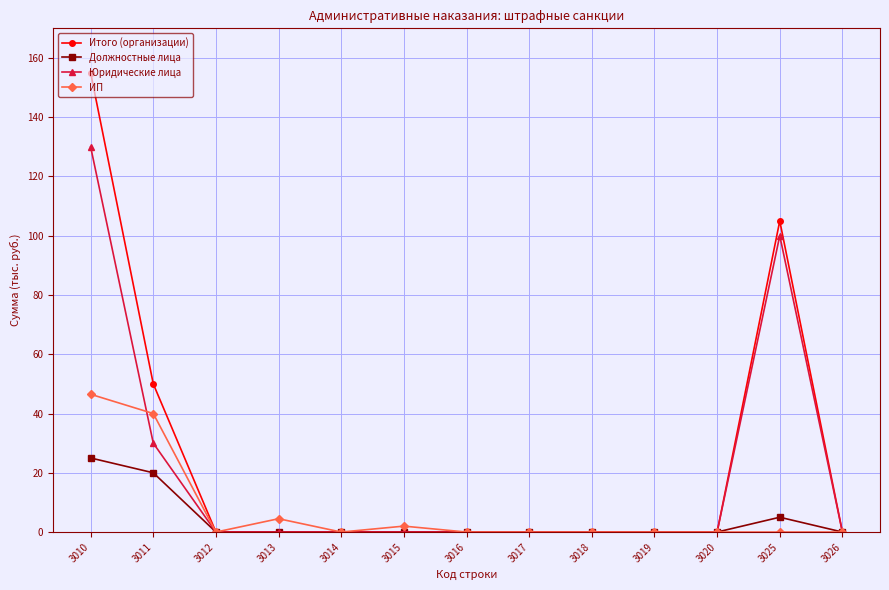

Reading left to right, transcribe all the data shown in this chart.

Итого (организации): 3010=155.0	3011=50.0	3012=0.0	3013=0.0	3014=0.0	3015=0.0	3016=0.0	3017=0.0	3018=0.0	3019=0.0	3020=0.0	3025=105.0	3026=0.0
Должностные лица: 3010=25.0	3011=20.0	3012=0.0	3013=0.0	3014=0.0	3015=0.0	3016=0.0	3017=0.0	3018=0.0	3019=0.0	3020=0.0	3025=5.0	3026=0.0
Юридические лица: 3010=130.0	3011=30.0	3012=0.0	3013=0.0	3014=0.0	3015=0.0	3016=0.0	3017=0.0	3018=0.0	3019=0.0	3020=0.0	3025=100.0	3026=0.0
ИП: 3010=46.5	3011=40.0	3012=0.0	3013=4.5	3014=0.0	3015=2.0	3016=0.0	3017=0.0	3018=0.0	3019=0.0	3020=0.0	3025=0.0	3026=0.0